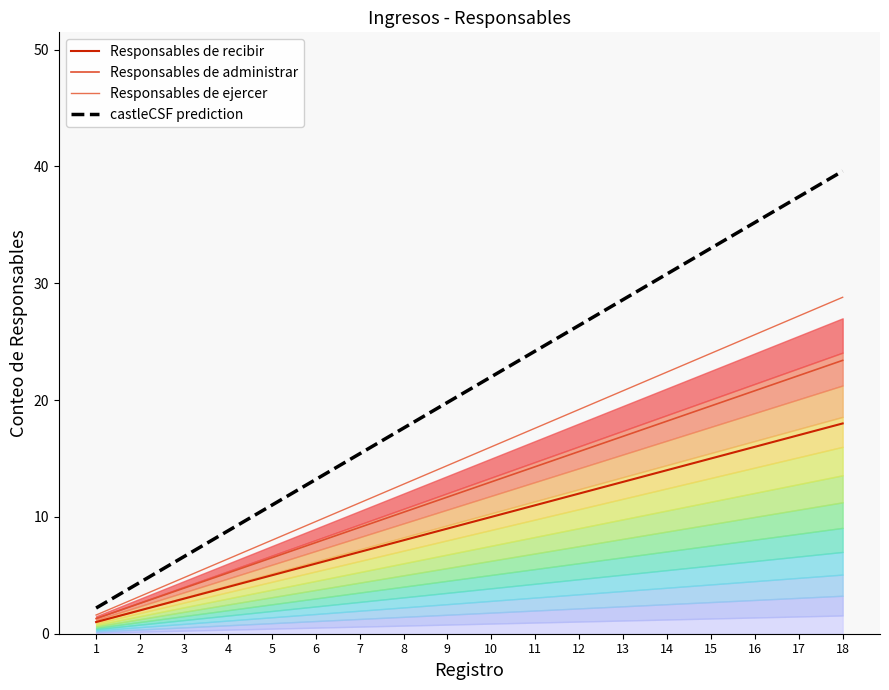

The Responsables de recibir series shows 7.0 at 7. True or false?

True